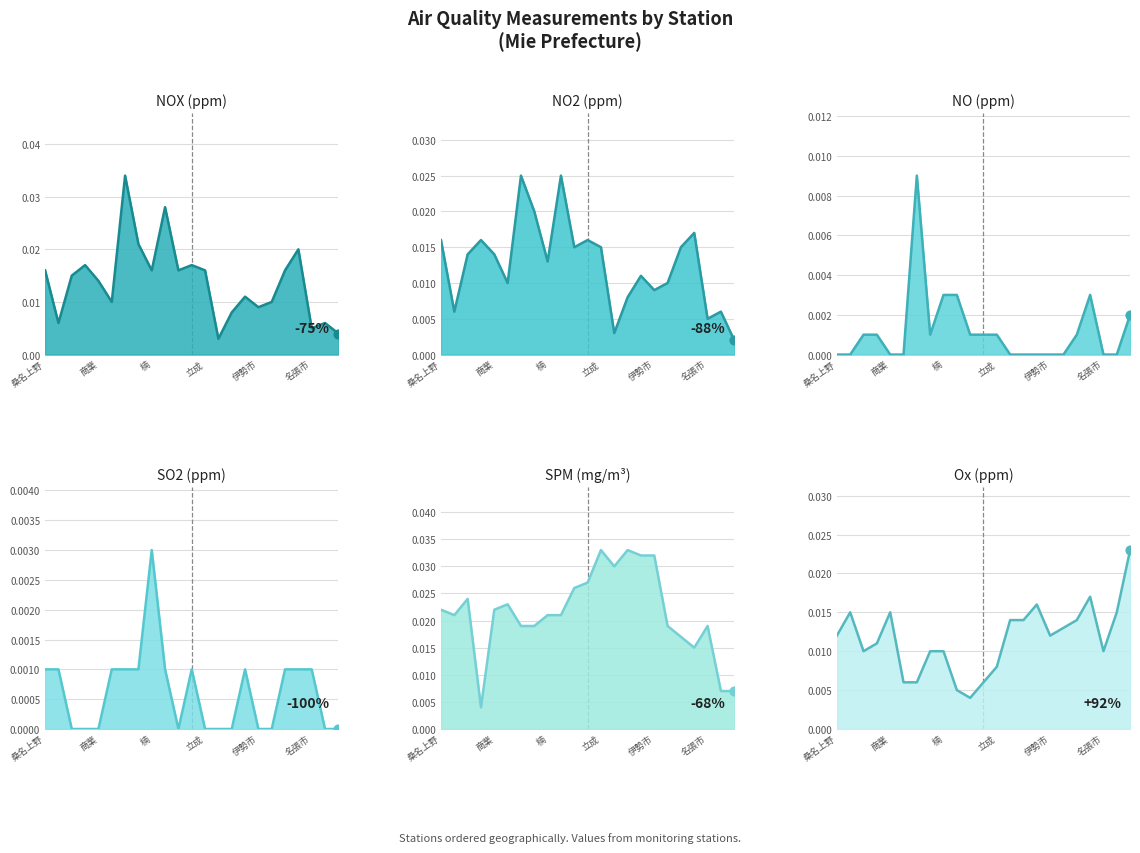

At how many categories does at least one series exceed 0?

23